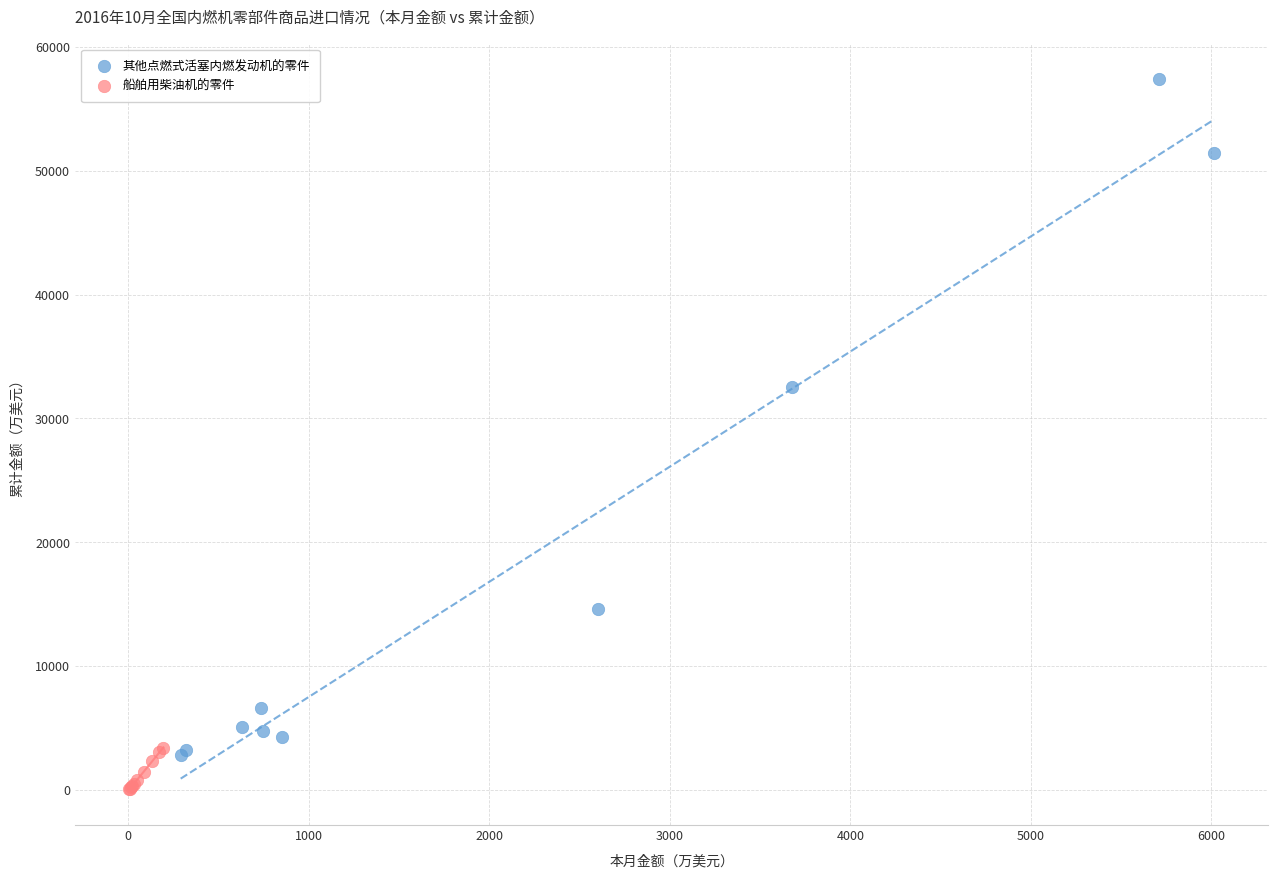

What are all the series names shown in the legend?

其他点燃式活塞内燃发动机的零件, 船舶用柴油机的零件